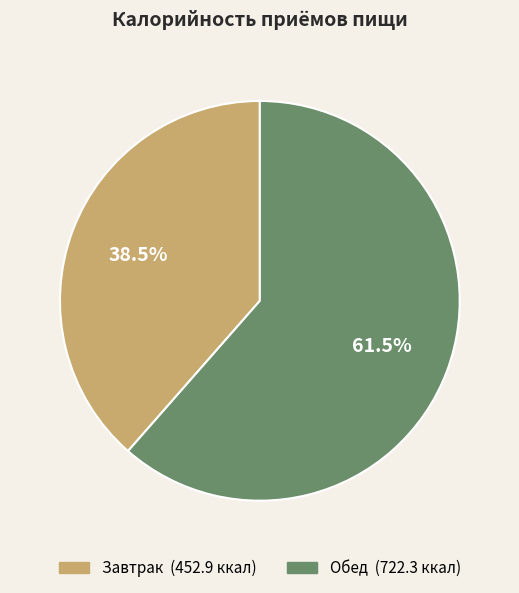

Which slice is the largest?

Обед